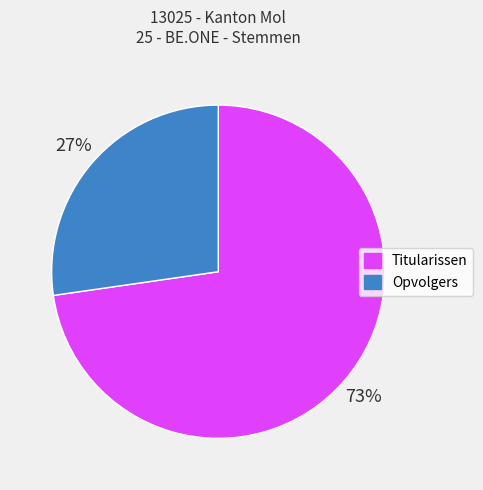

To the nearest percent, what is the average slice percentage?

50%